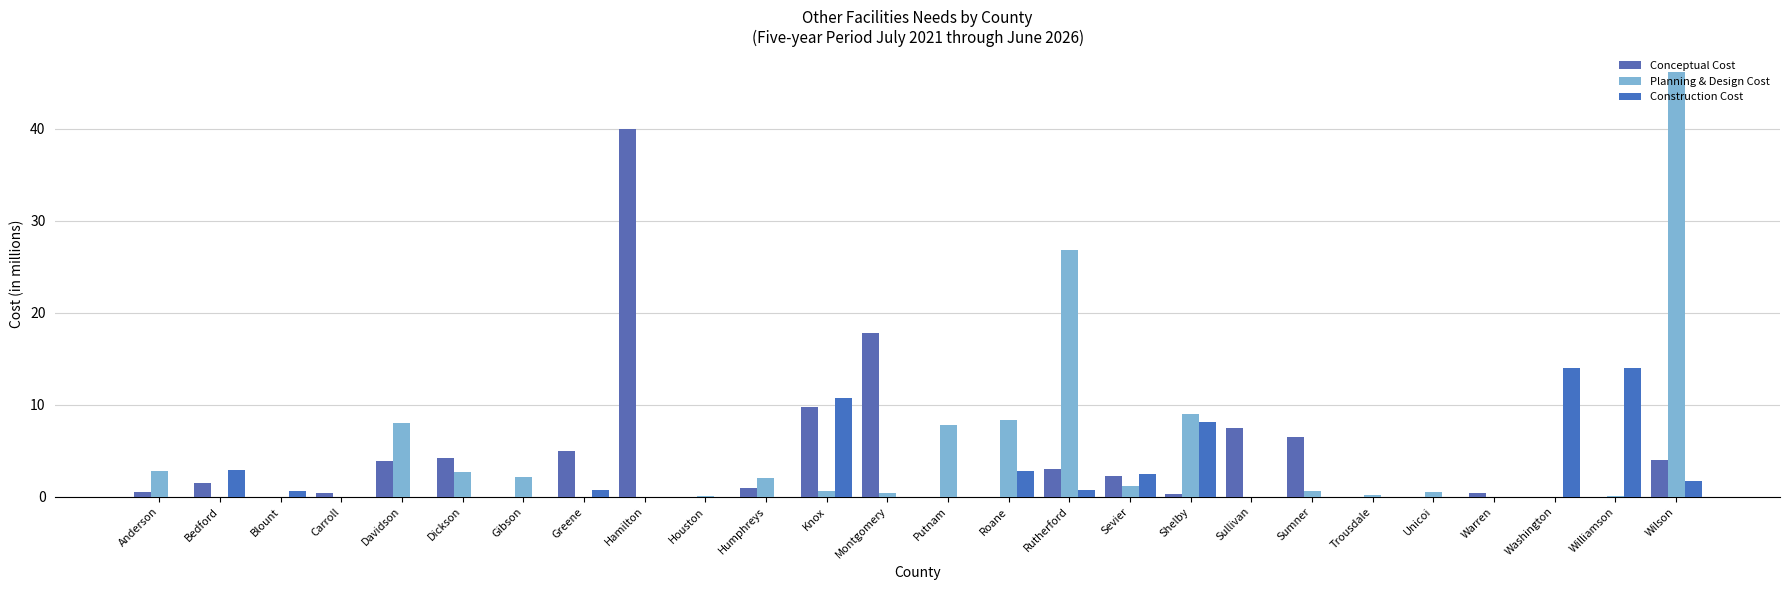

What is the sum of all Planning & Design Cost values?

119.2